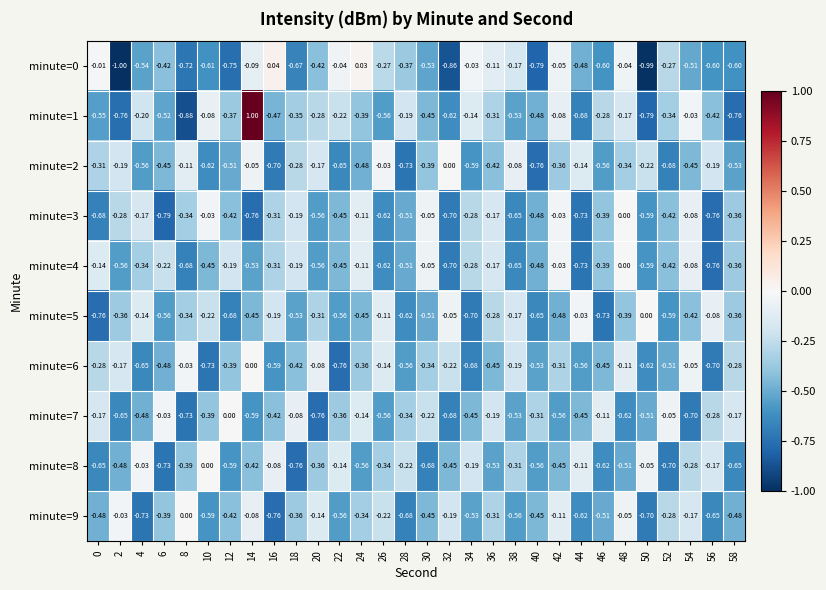

Is the value of minute=8 at 26 greater than the value of minute=2 at 10?

Yes